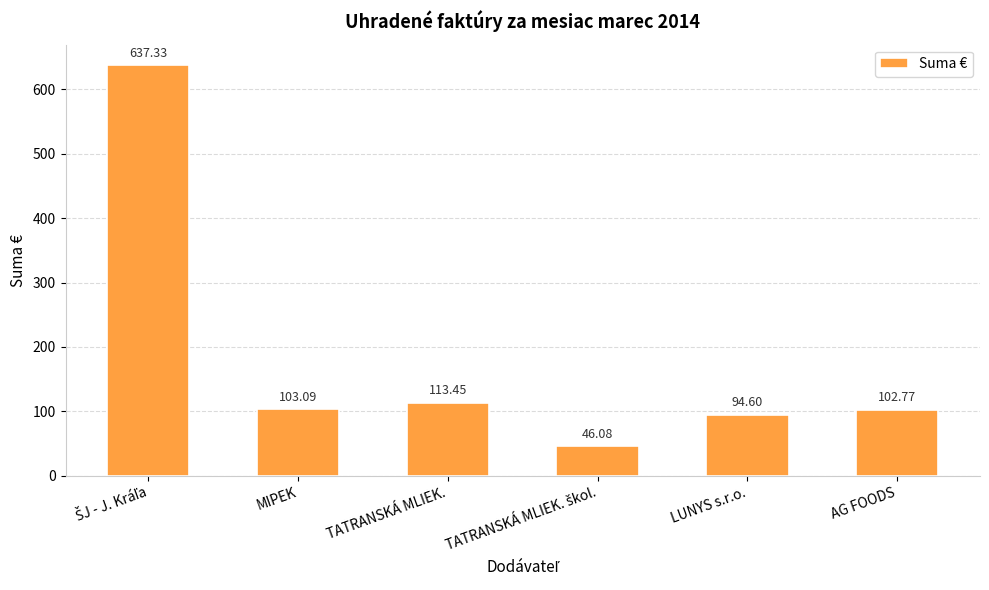

Which has a higher value, AG FOODS or MIPEK?

MIPEK